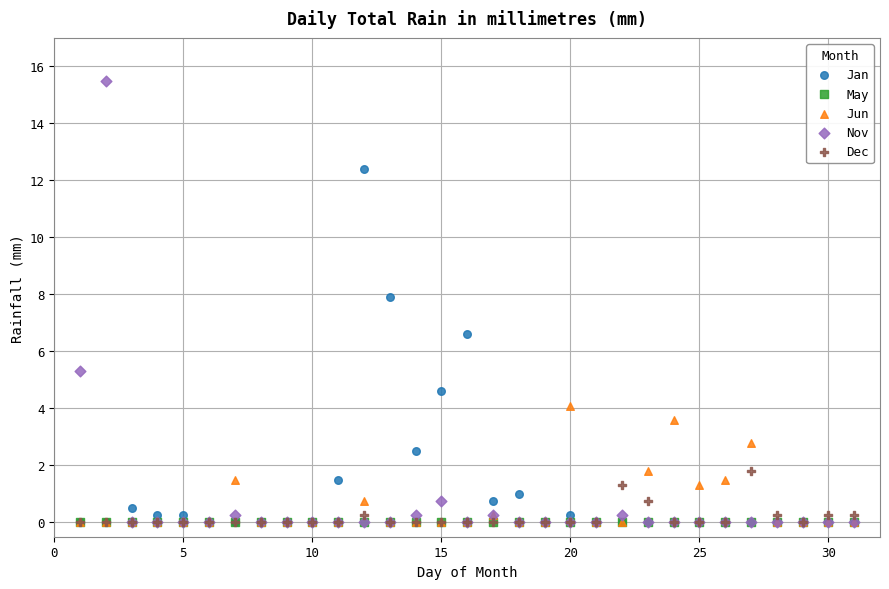

Which series contains the highest Y value?

Nov